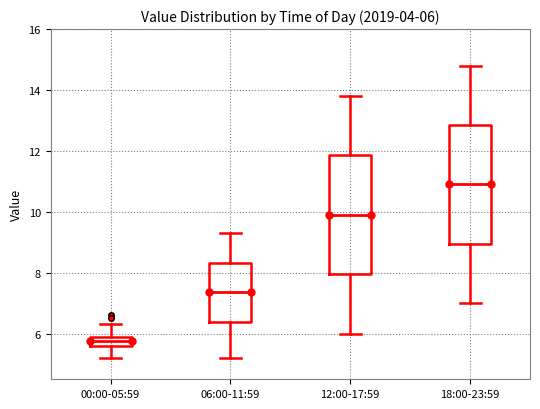

Which box has the highest median line?

18:00-23:59